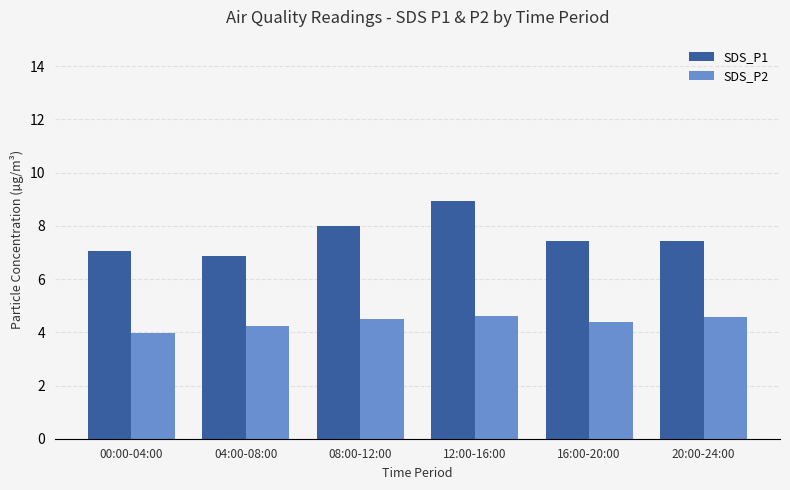

Which category has the highest value across all series?

12:00-16:00